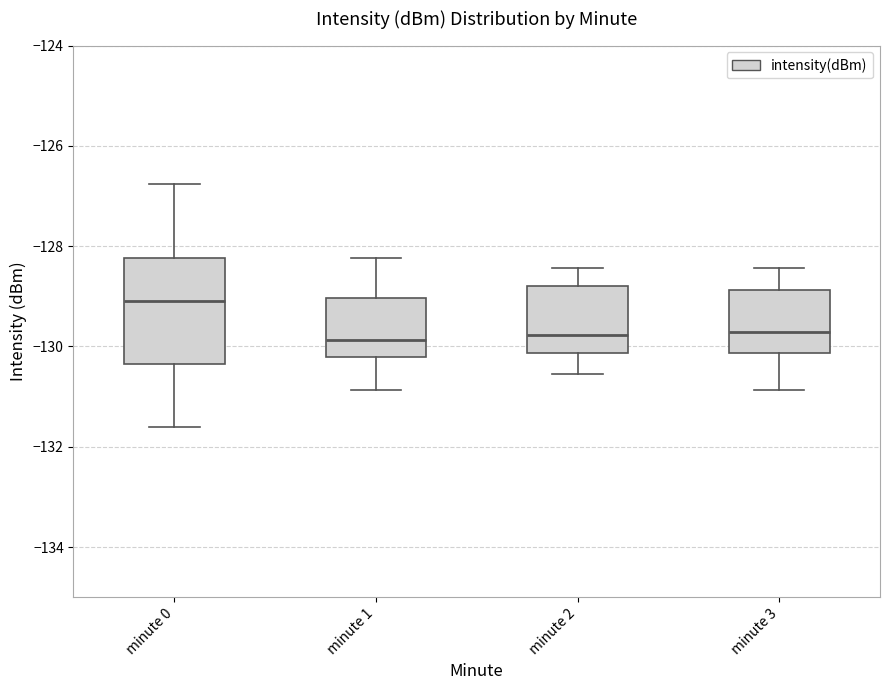

Reading left to right, read every box against the y-axis: the position of its median line, the range the box covers, and the ends of its whiskers. The values are not printed on the chart, so give them approximately, as read against the axis.

minute 0: median -129.0, box -130.4 to -128.2, whiskers -131.6 to -126.8
minute 1: median -129.8, box -130.2 to -129.0, whiskers -130.8 to -128.2
minute 2: median -129.8, box -130.2 to -128.8, whiskers -130.6 to -128.4
minute 3: median -129.8, box -130.2 to -128.8, whiskers -130.8 to -128.4